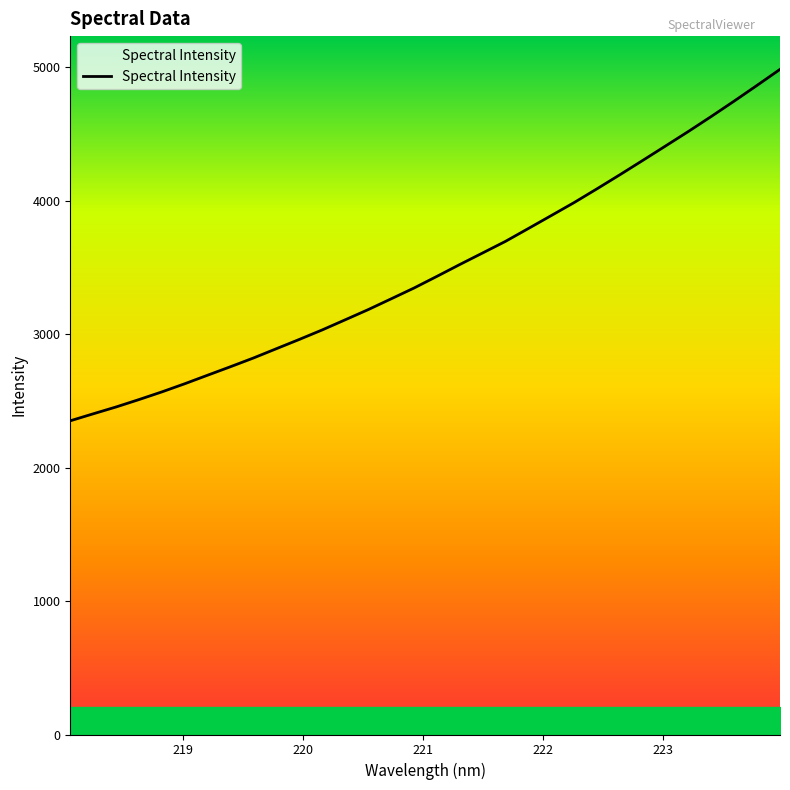

What is the difference between the maximum and minimum values?

2633.3